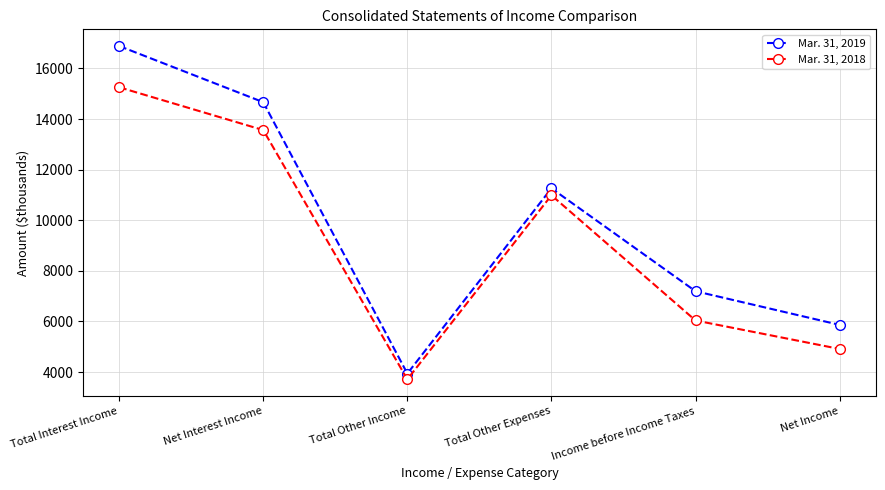

List the series in order of their peak value, highest first.

Mar. 31, 2019, Mar. 31, 2018